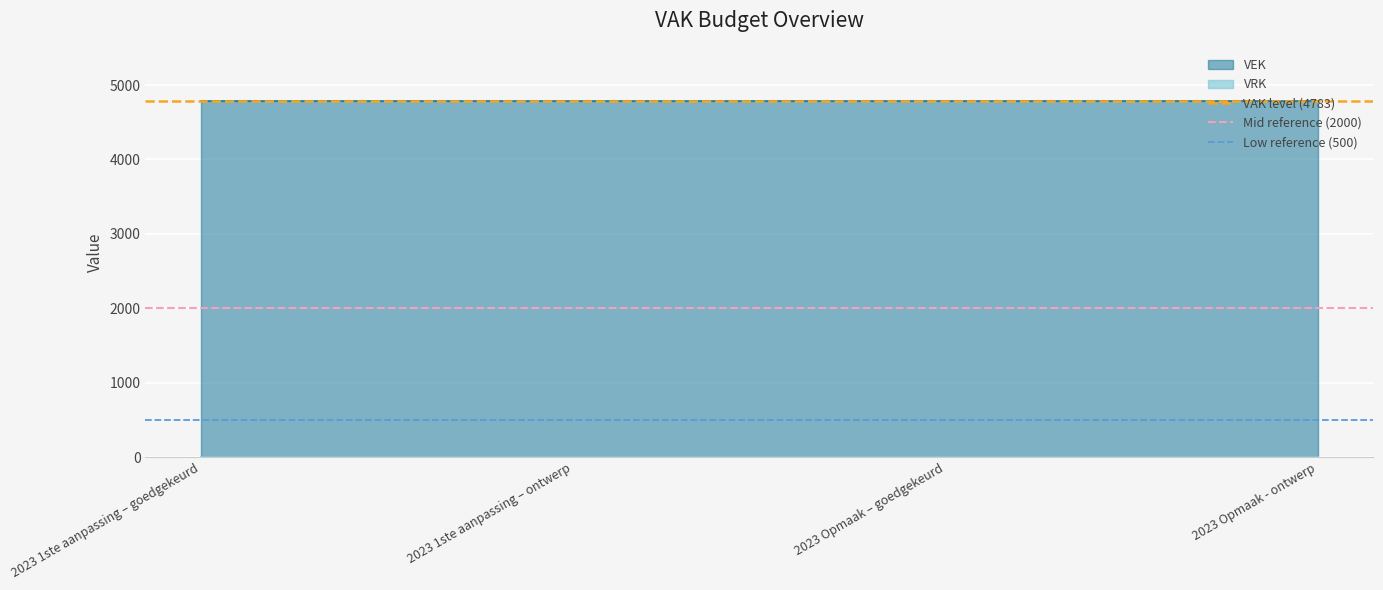

What value does the VAK level (4783) series have at 2023 1ste aanpassing – ontwerp?

4783